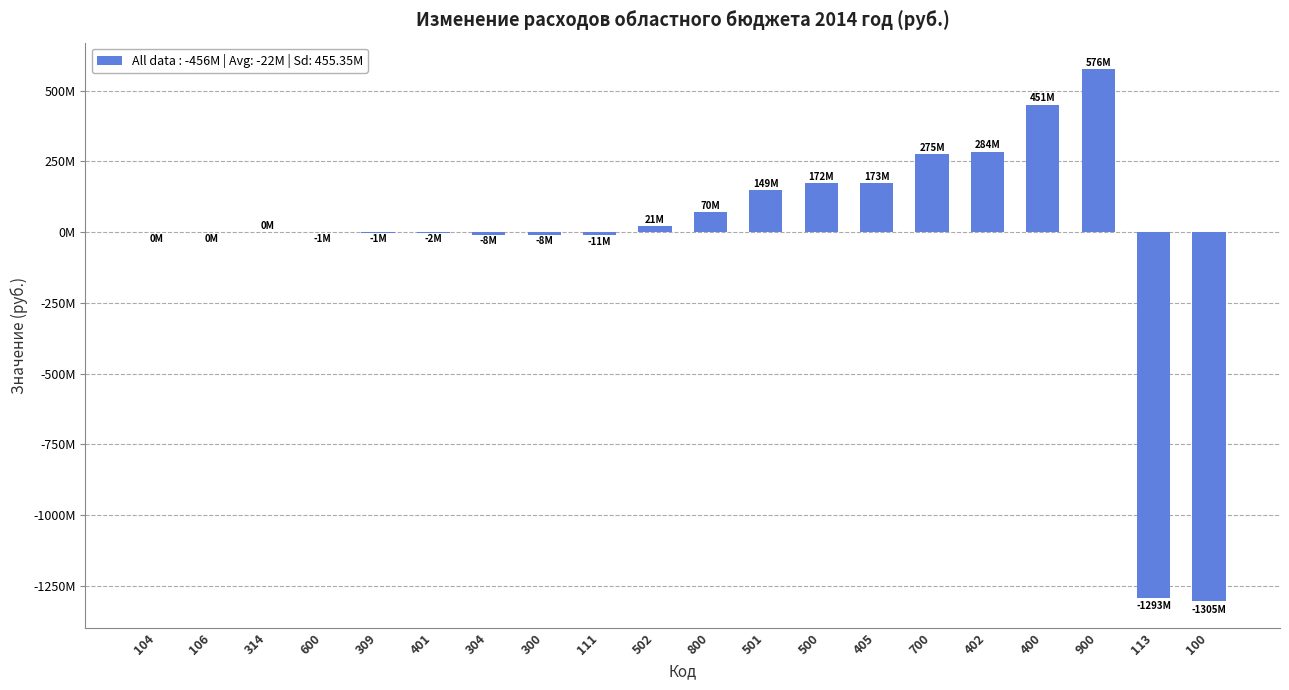

What is the change in value from 501 to 500?

+23282567